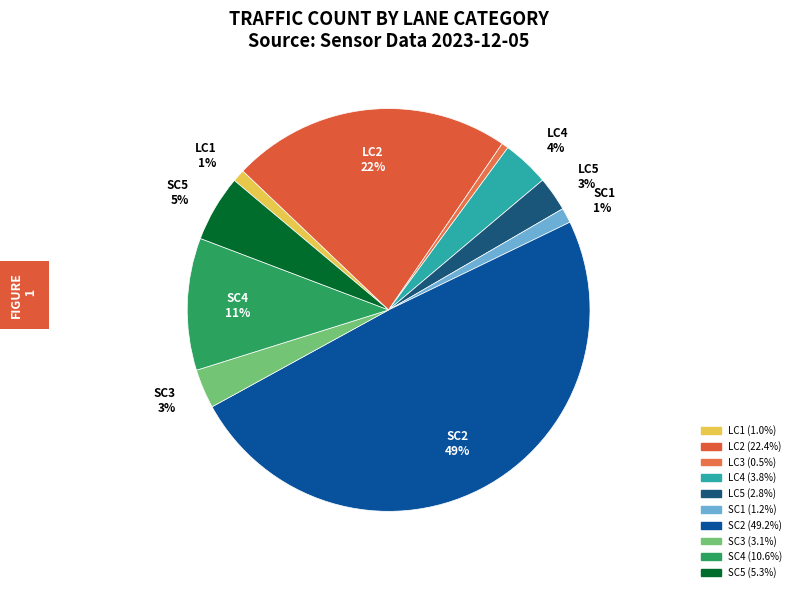

How many slices are in this pie chart?

10